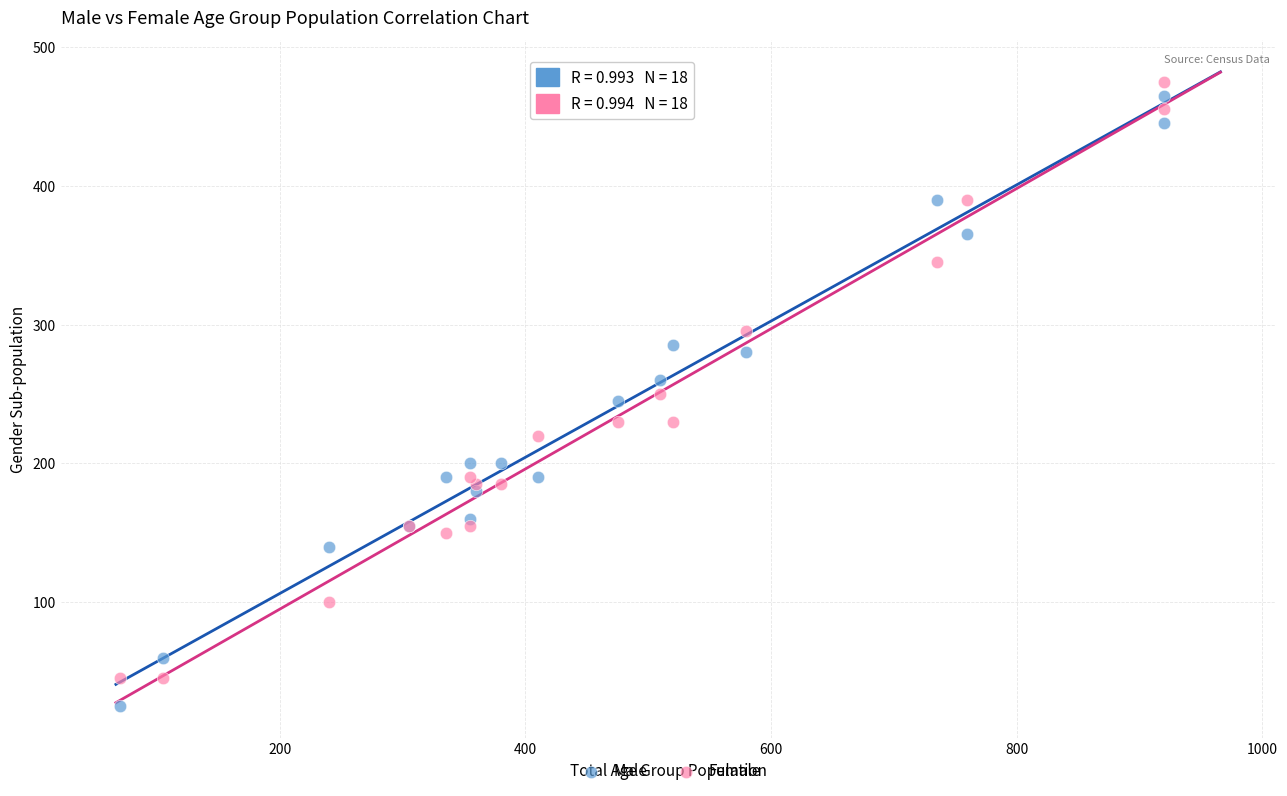

Which series has the largest Y range (max minus min)?

Male